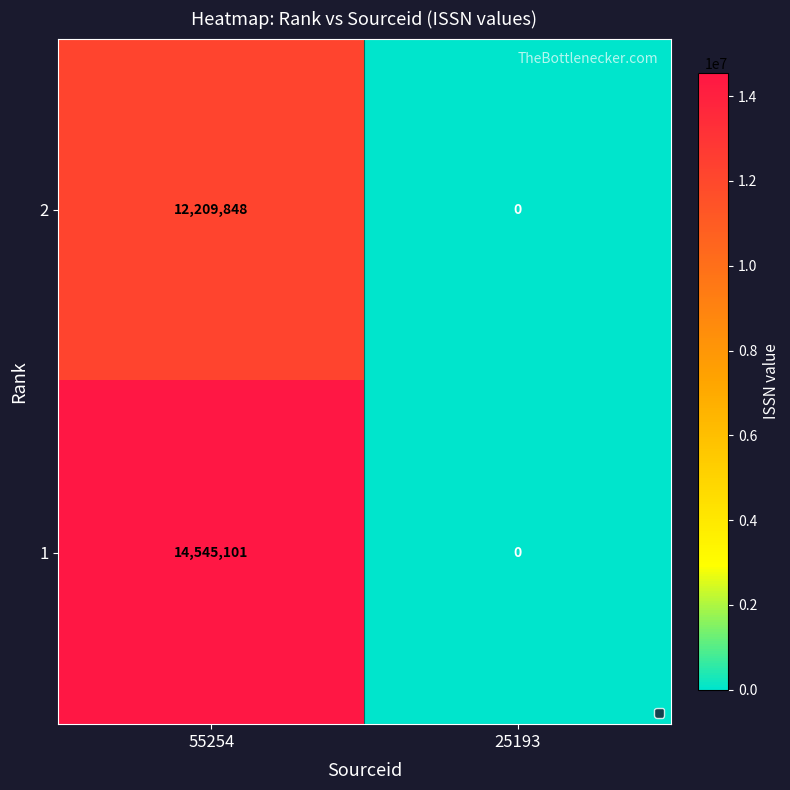

What is the average value of the 2 series?

6104924